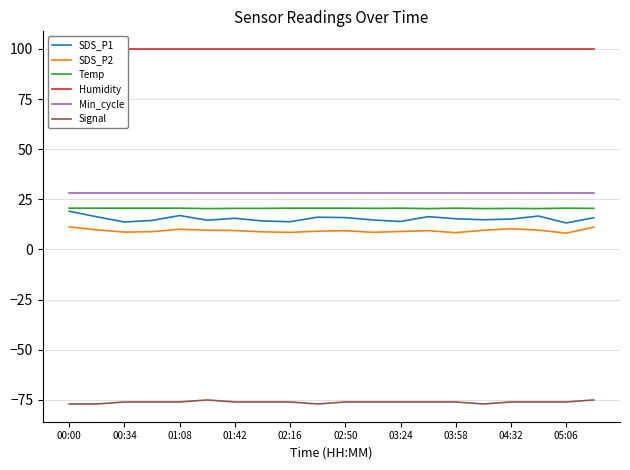

Is it true that Temp equals 20.6 at 02:50?

True